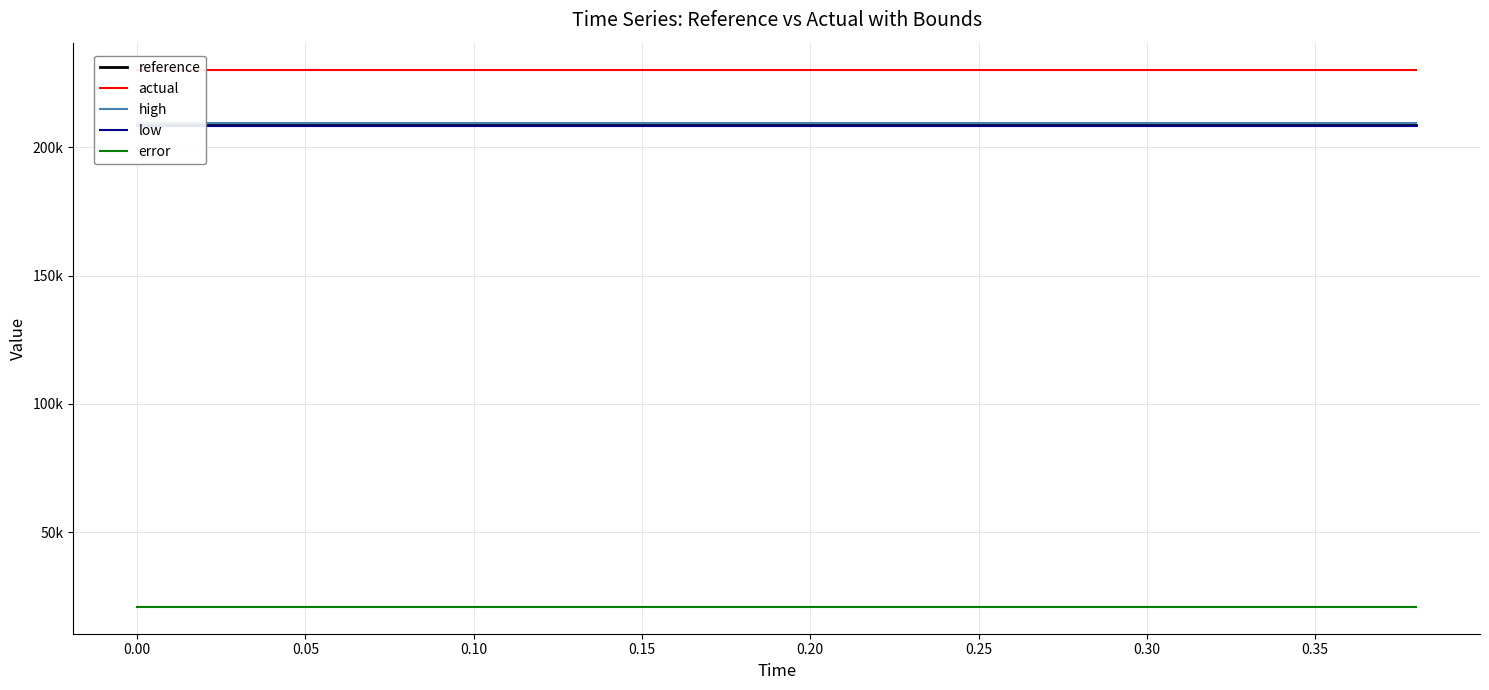

Reading left to right, list all the values displayed in this chart.

reference: 208921.5	208921.5	208921.5	208921.5	208921.5	208921.5	208921.5	208921.5	208921.5	208921.5	208921.5	208921.5	208921.5	208921.5	208921.5	208921.5	208921.5	208921.5	208921.5	208921.5
actual: 230362.8	230362.8	230362.8	230362.8	230362.8	230362.8	230362.8	230362.8	230362.8	230362.8	230362.8	230362.8	230362.8	230362.8	230362.8	230362.8	230362.8	230362.8	230362.8	230362.8
high: 209548.2	209548.2	209548.2	209548.2	209548.2	209548.2	209548.2	209548.2	209548.2	209548.2	209548.2	209548.2	209548.2	209548.2	209548.2	209548.2	209548.2	209548.2	209548.2	209548.2
low: 208294.7	208294.7	208294.7	208294.7	208294.7	208294.7	208294.7	208294.7	208294.7	208294.7	208294.7	208294.7	208294.7	208294.7	208294.7	208294.7	208294.7	208294.7	208294.7	208294.7
error: 20814.5	20814.5	20814.5	20814.5	20814.5	20814.5	20814.5	20814.5	20814.5	20814.5	20814.5	20814.5	20814.5	20814.5	20814.5	20814.5	20814.5	20814.5	20814.5	20814.5